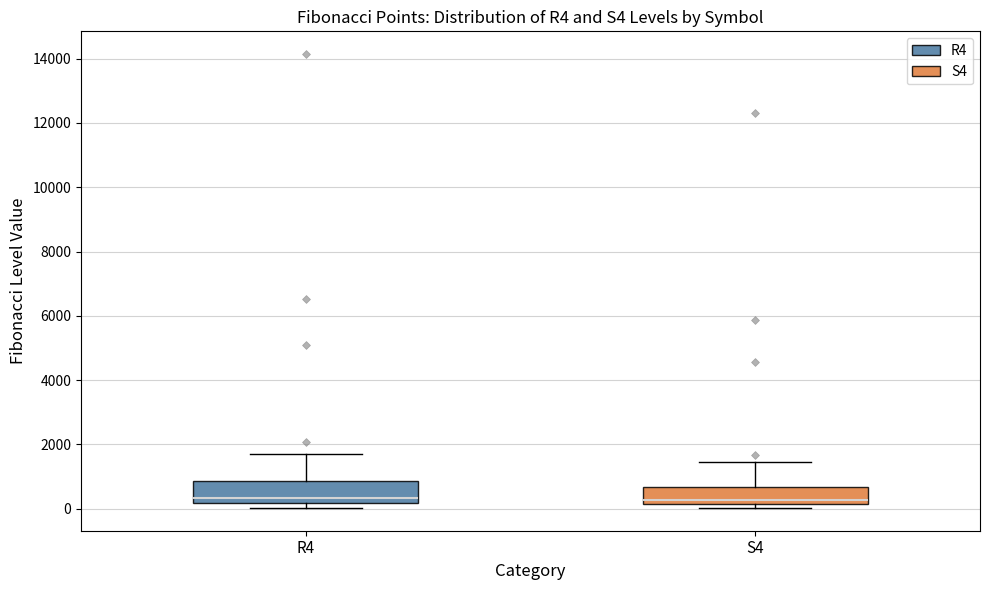

Reading left to right, transcribe this box plot: for each box, give where its median line is, the range the box spans, and where its two whiskers end, as read against the y-axis. The values are not printed on the chart, so give them approximately, as read against the axis.

R4: median 400, box 200 to 800, whiskers 0 to 1600
S4: median 200 (just above the box's lower edge), box 200 to 600, whiskers 0 to 1400